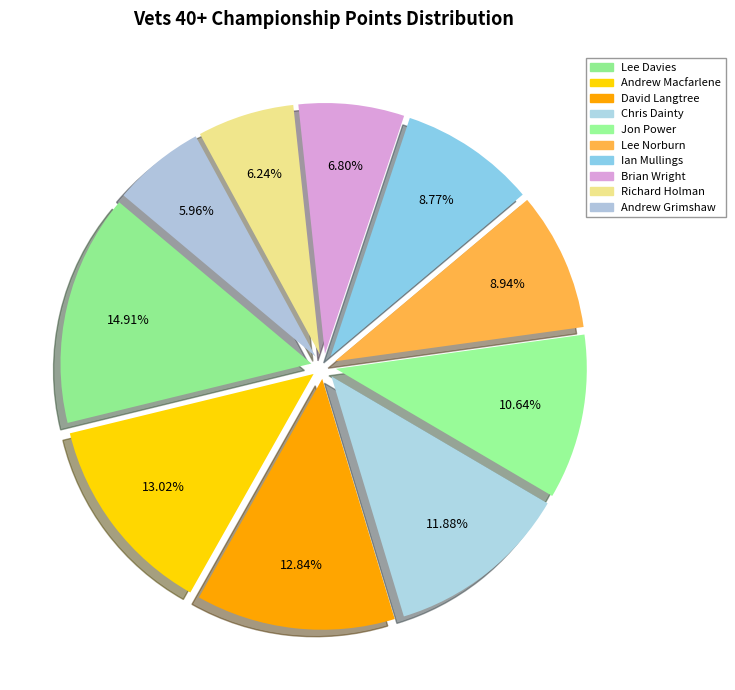

Does Ian Mullings account for over 50% of the chart?

No